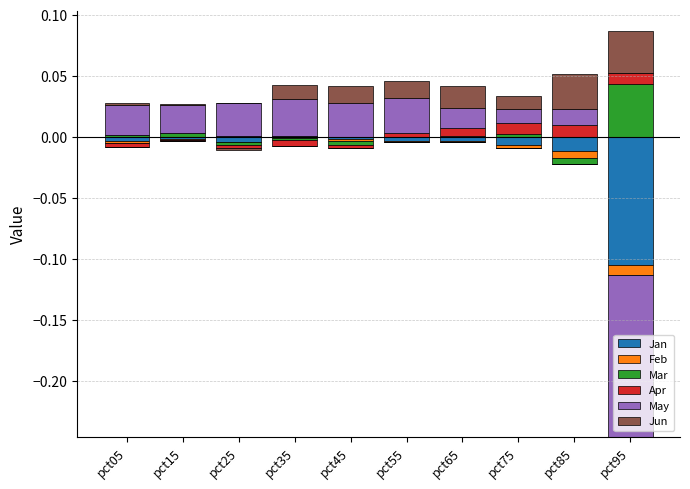

Between pct55 and pct75, which series saw the biggest shift?

May